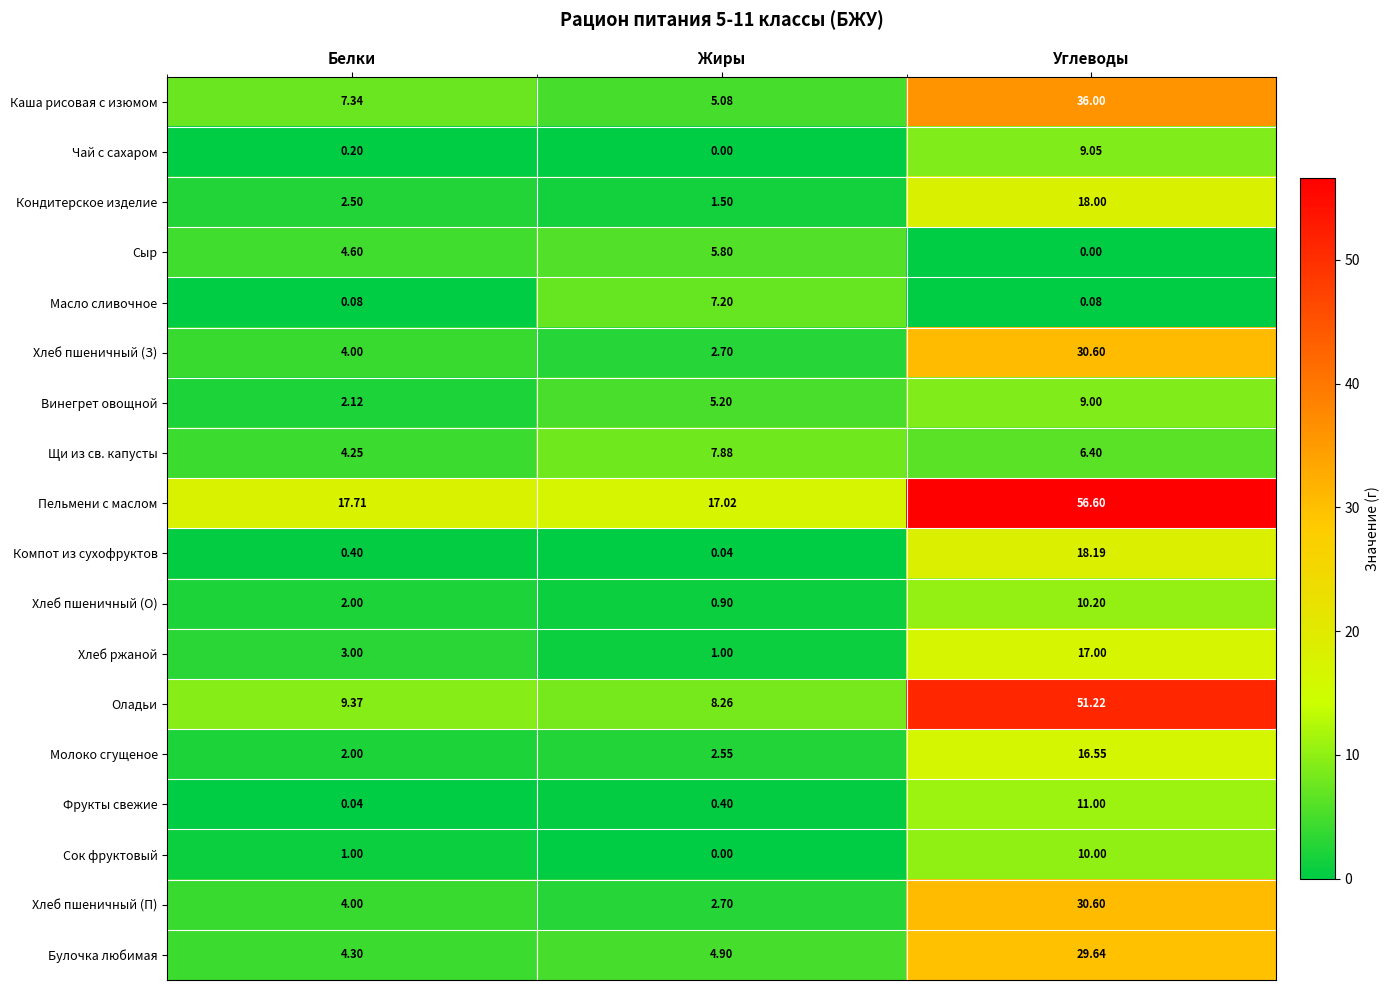

At which label is Хлеб пшеничный (О) closest to 5?

Белки